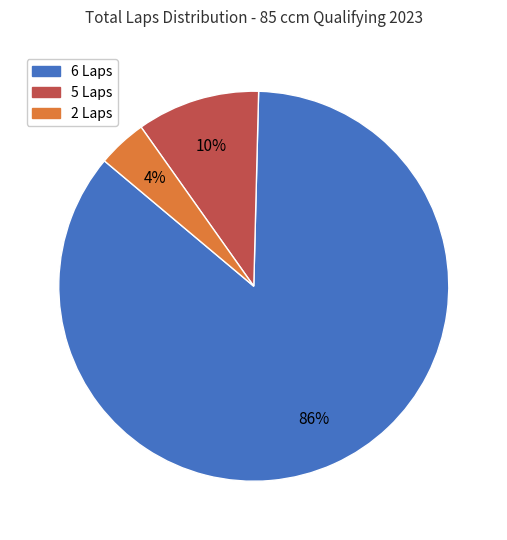

To the nearest percent, what is the difference between the largest and smallest slice percentages?

82%